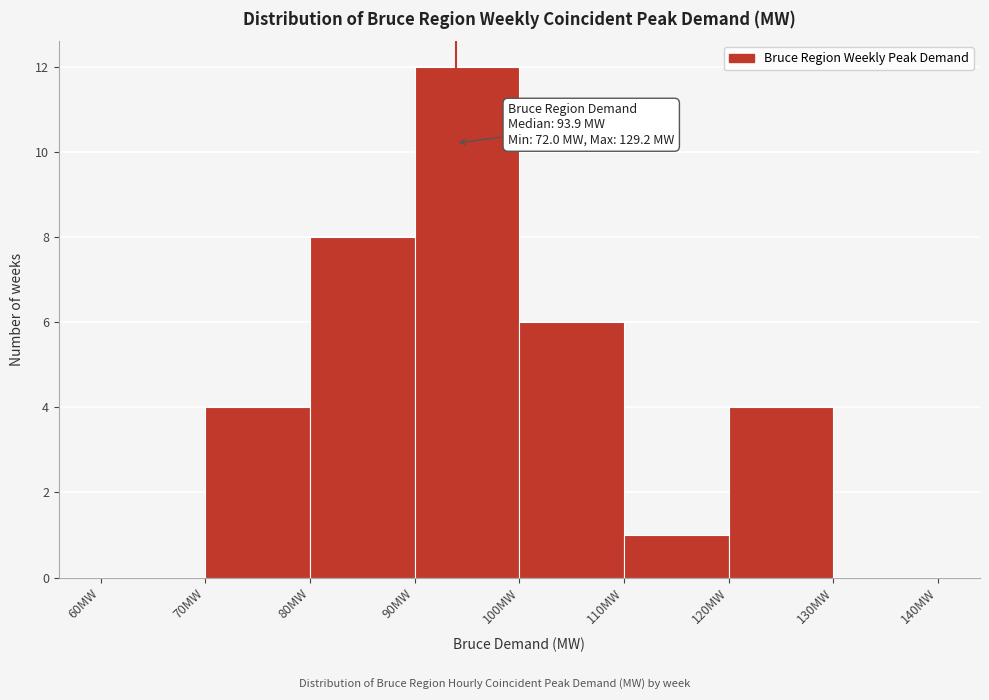

Over which range of the x-axis is the bar tallest?

90 to 100